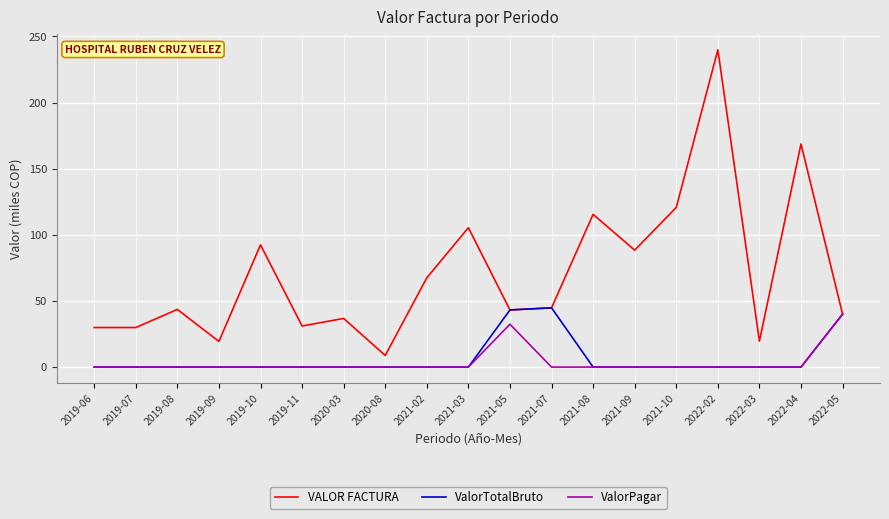

What position from the left is 2020-03?

7